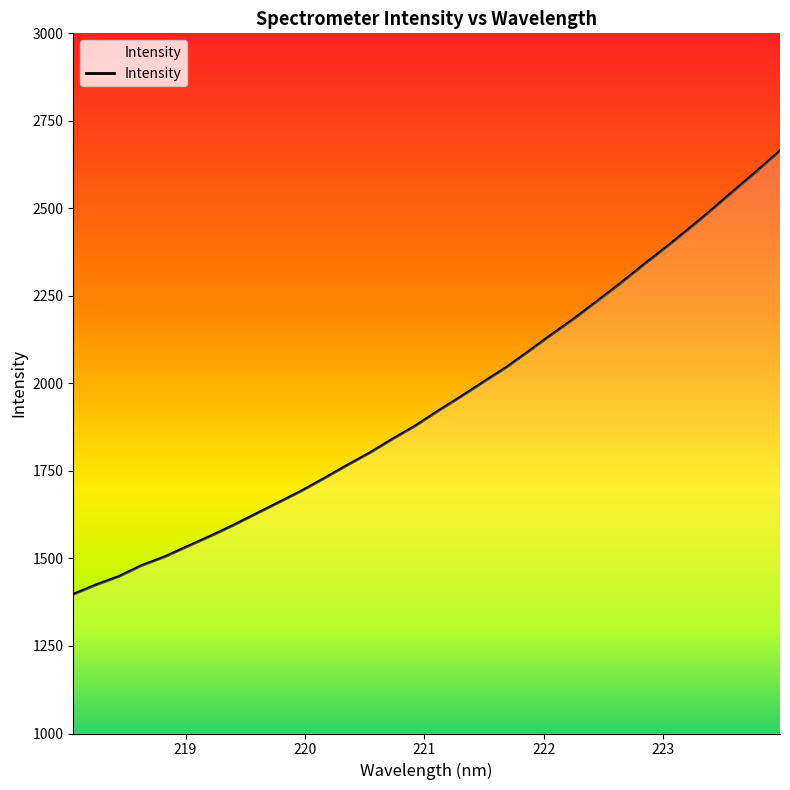

What is the difference between the maximum and minimum values?

1266.8